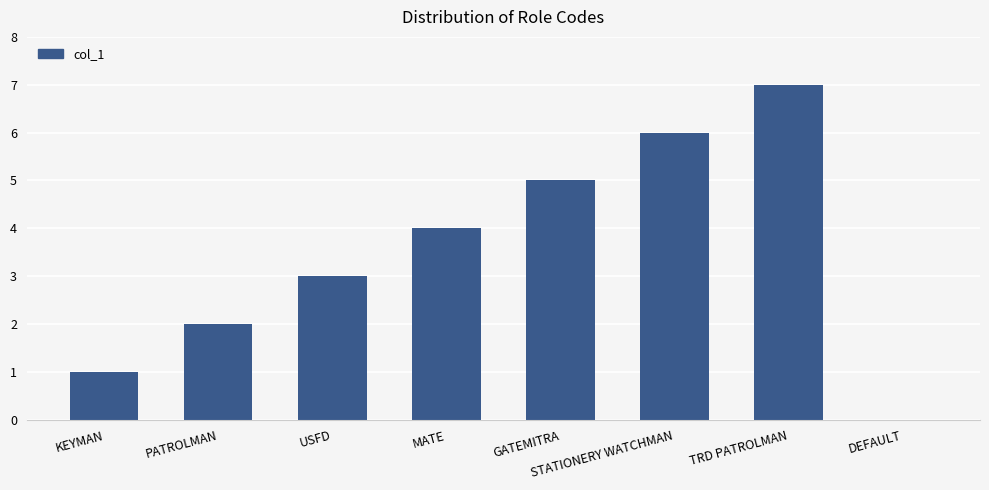

Reading left to right, what are all the values shown in this chart?

1	2	3	4	5	6	7	0